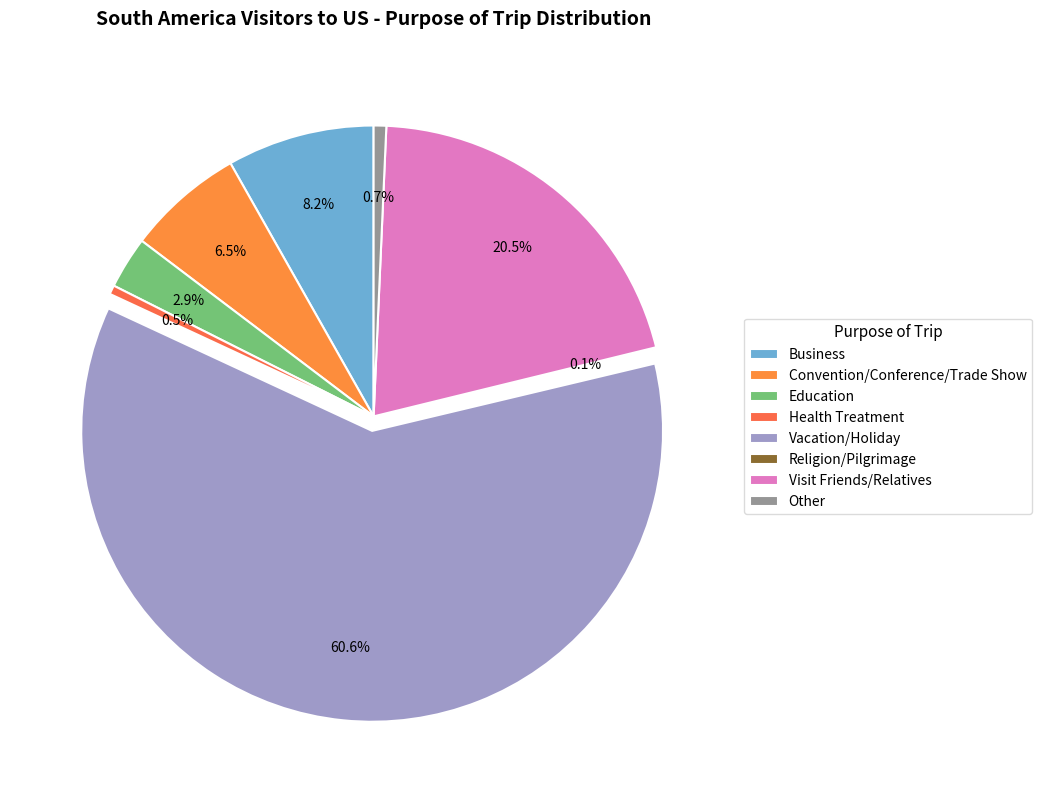

Combined, do Religion/Pilgrimage and Other account for over 50%?

No